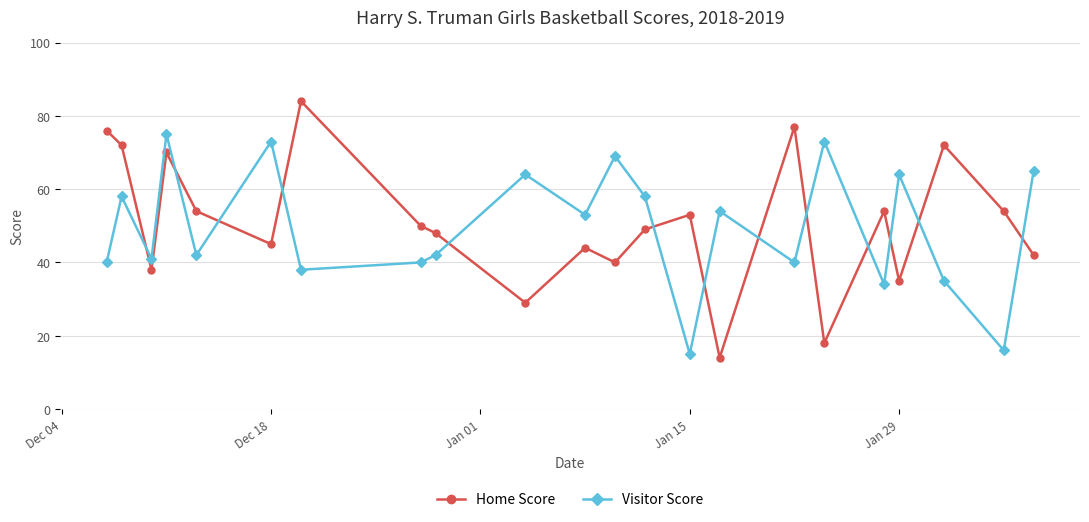

Which series has the largest range (max minus min)?

Home Score